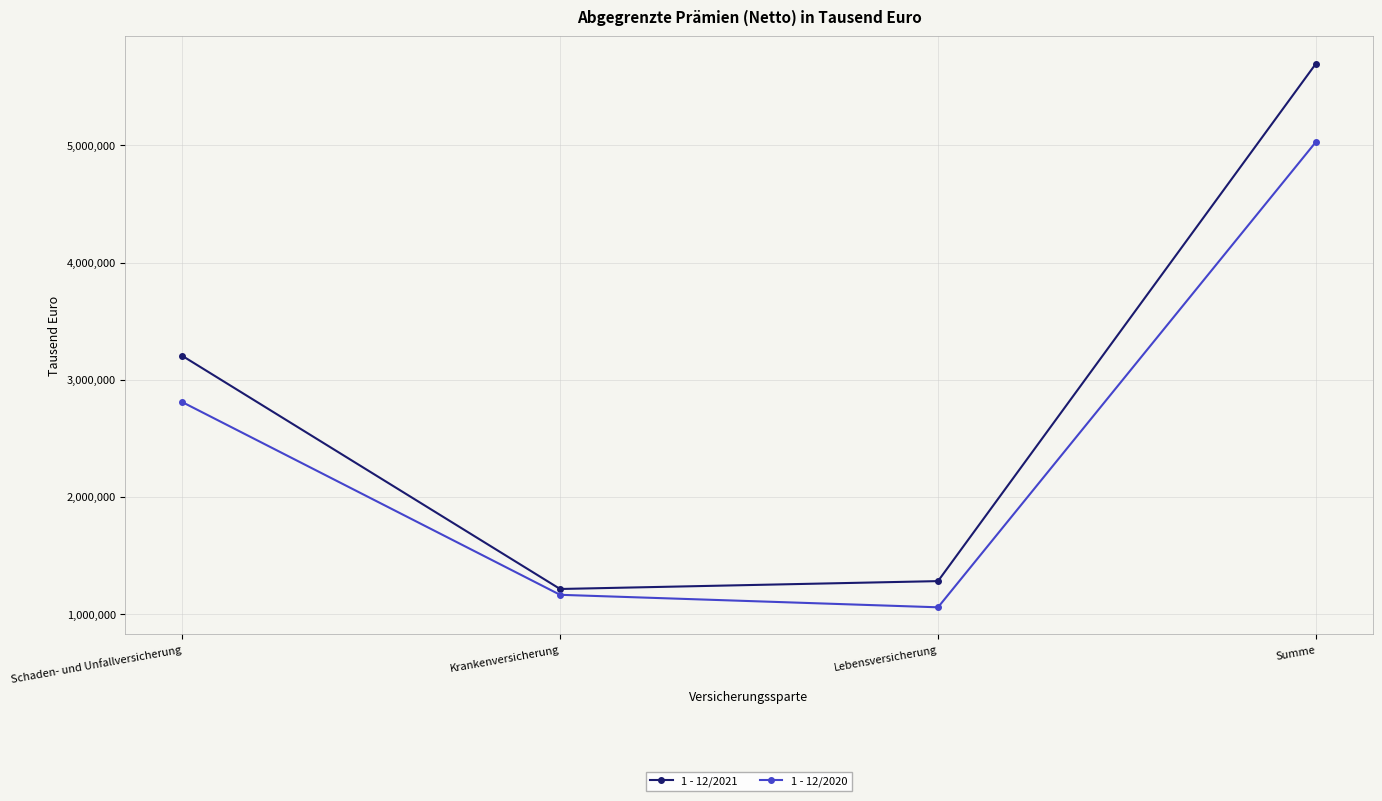

True or false: 1 - 12/2020 and 1 - 12/2021 cross at least once.

False